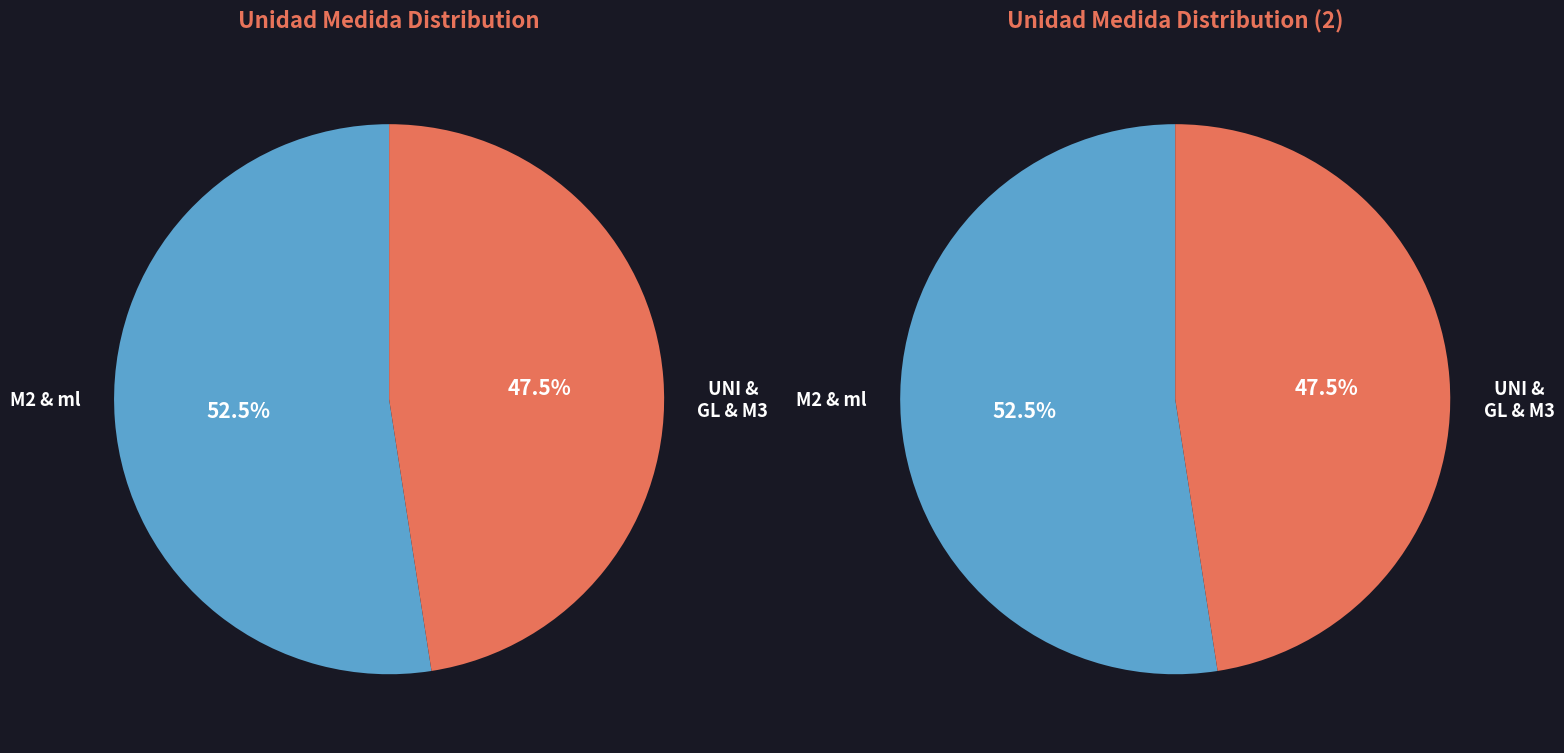

What is the largest slice in the pie chart?

M2